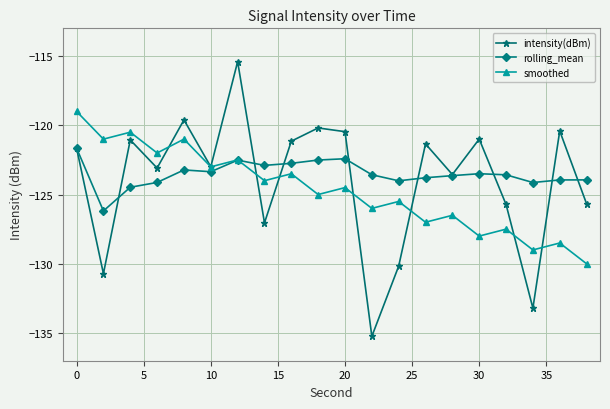

List the series in order of their peak value, lowest first.

rolling_mean, smoothed, intensity(dBm)